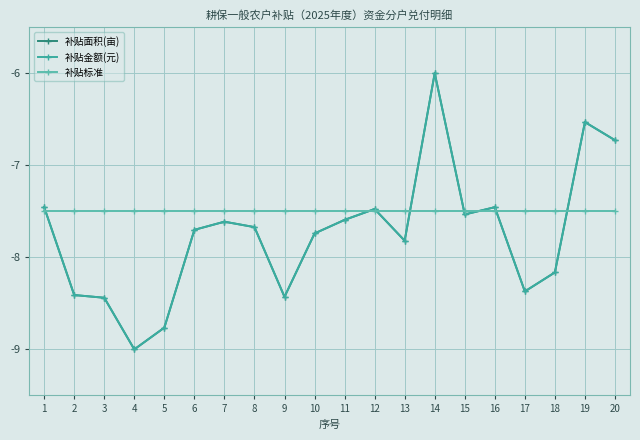

True or false: 补贴金额(元) has a value of -2.0 at 8.

False